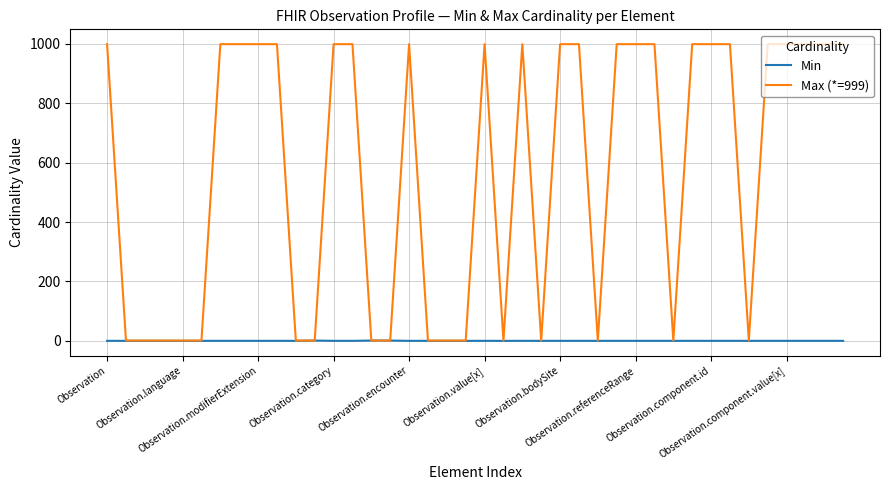

Which series has the widest spread of values?

Max (*=999)